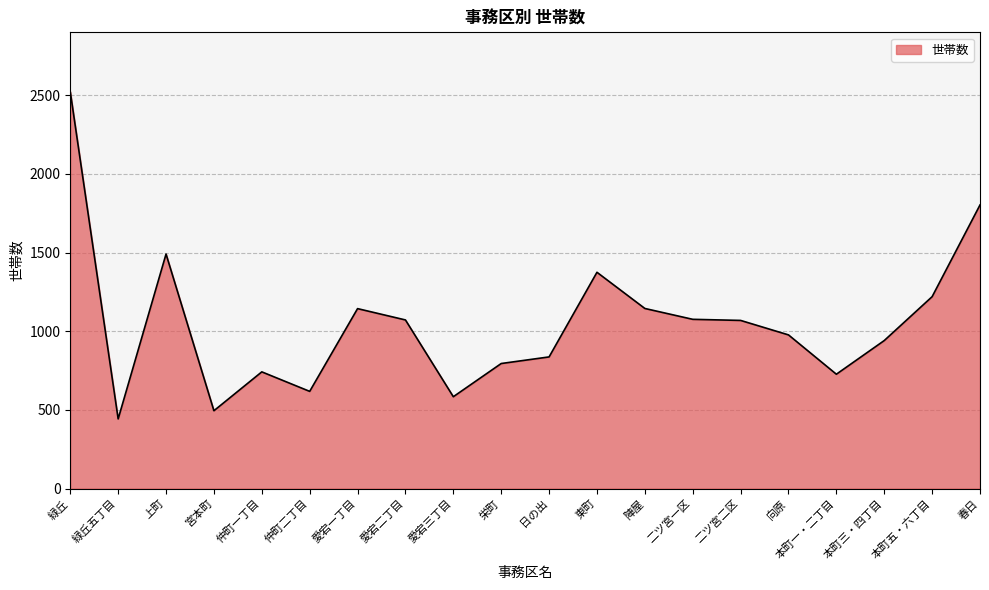

Where is the first local maximum?

上町